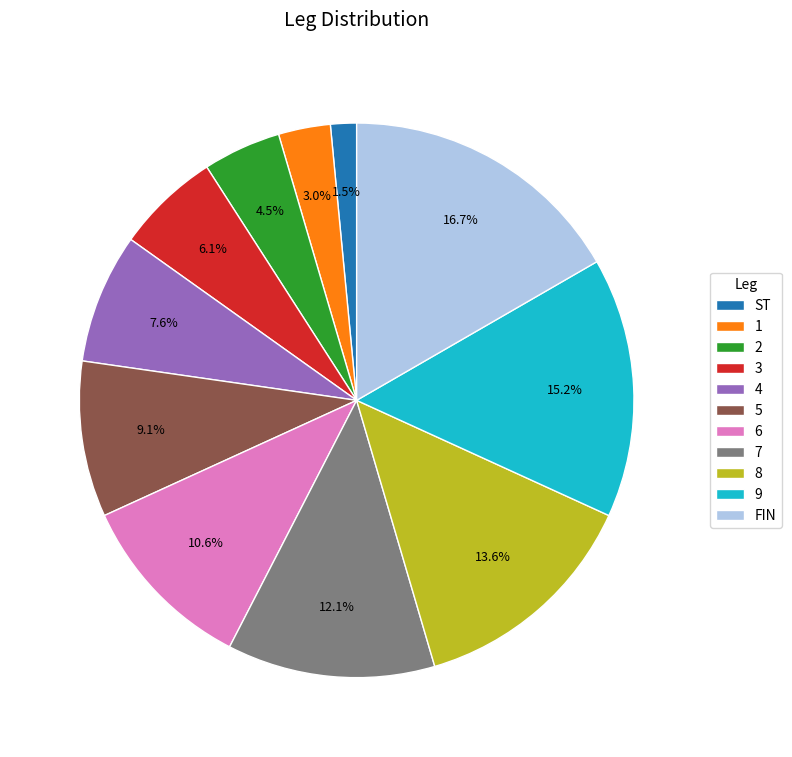

Which slice is the smallest?

ST